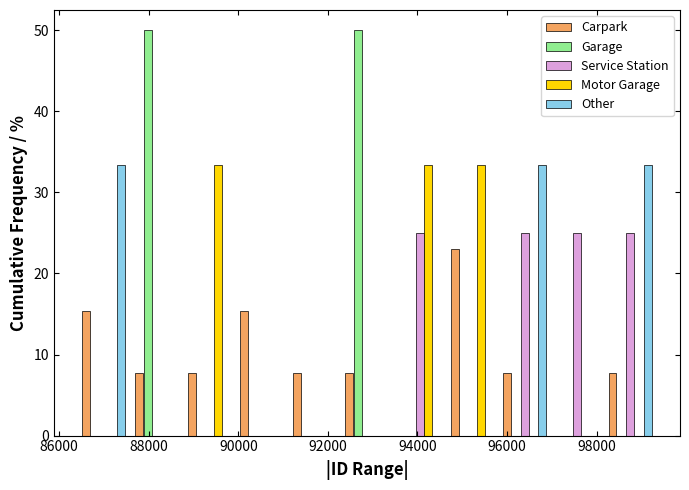

Reading left to right, transcribe this chart: for each range on the x-axis, give the height of each series' bar. Neither the bar edges nor the heights are printed on the chart, so give them approximately, as read against the axes.

86400 to 87600: Carpark=15	Garage=0	Service Station=0	Motor Garage=0	Other=33
87600 to 88800: Carpark=8	Garage=50	Service Station=0	Motor Garage=0	Other=0
88800 to 90000: Carpark=8	Garage=0	Service Station=0	Motor Garage=33	Other=0
90000 to 91200: Carpark=15	Garage=0	Service Station=0	Motor Garage=0	Other=0
91200 to 92200: Carpark=8	Garage=0	Service Station=0	Motor Garage=0	Other=0
92200 to 93400: Carpark=8	Garage=50	Service Station=0	Motor Garage=0	Other=0
93400 to 94600: Carpark=0	Garage=0	Service Station=25	Motor Garage=33	Other=0
94600 to 95800: Carpark=23	Garage=0	Service Station=0	Motor Garage=33	Other=0
95800 to 97000: Carpark=8	Garage=0	Service Station=25	Motor Garage=0	Other=33
97000 to 98200: Carpark=0	Garage=0	Service Station=25	Motor Garage=0	Other=0
98200 to 99400: Carpark=8	Garage=0	Service Station=25	Motor Garage=0	Other=33